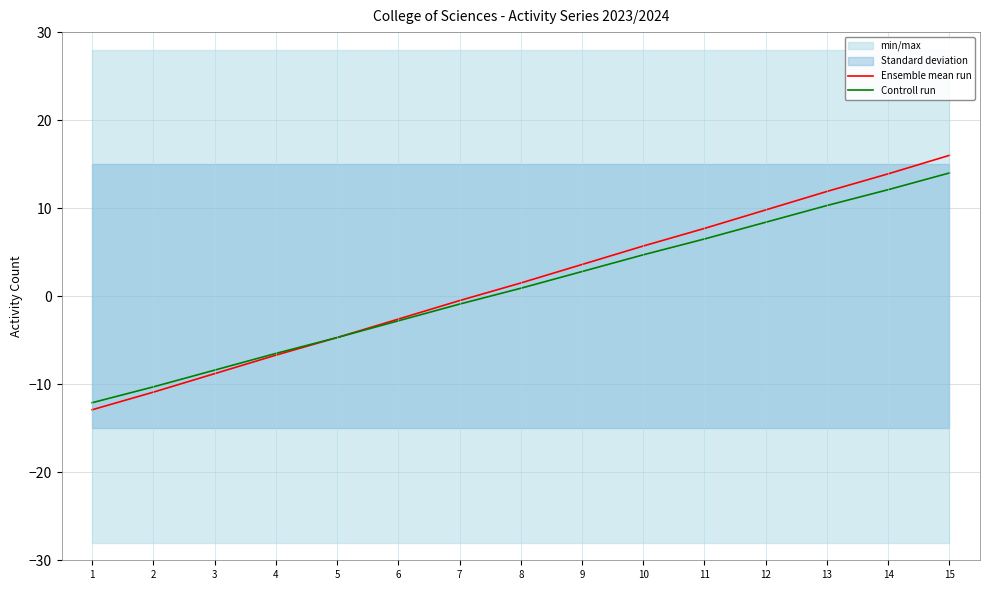

True or false: Controll run has more than 2 interior local peaks.

False